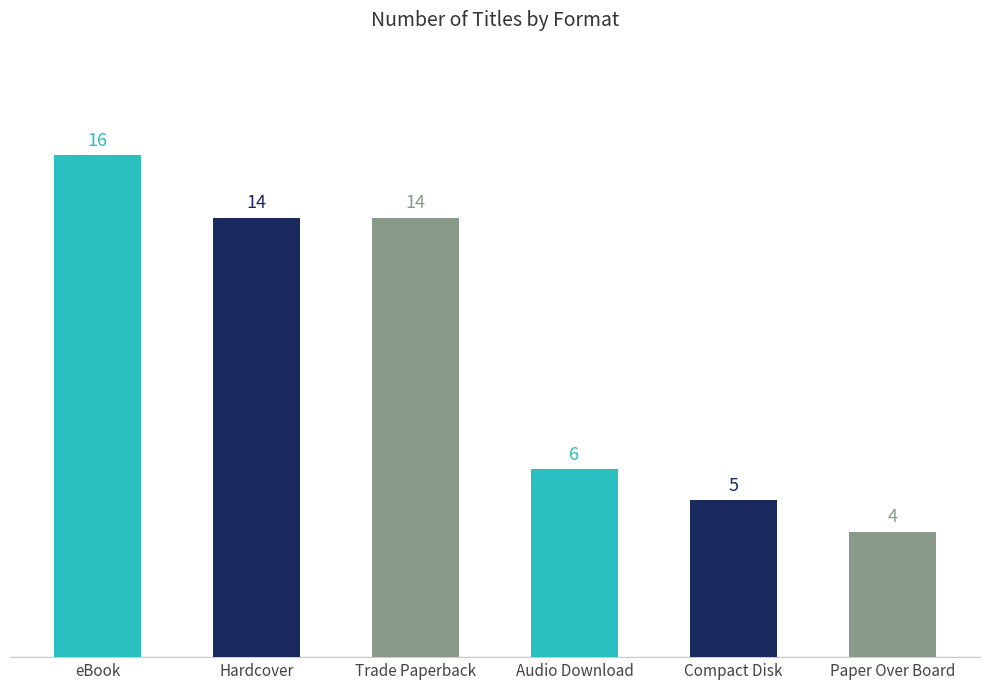

Count the number of categories in the chart.

6